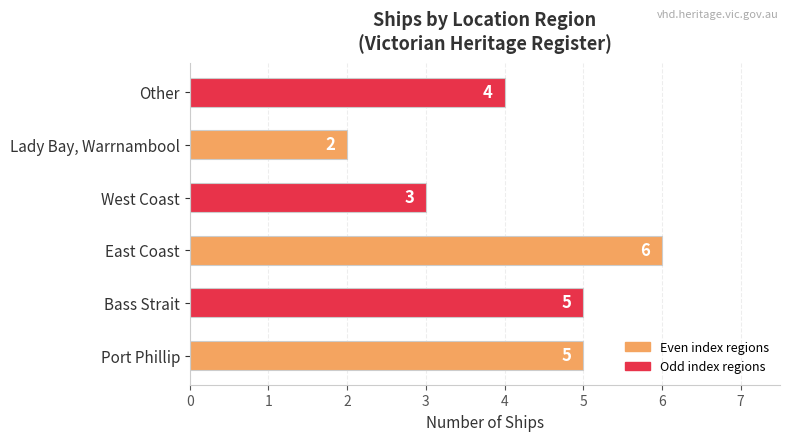

How many series are shown in this chart?

1